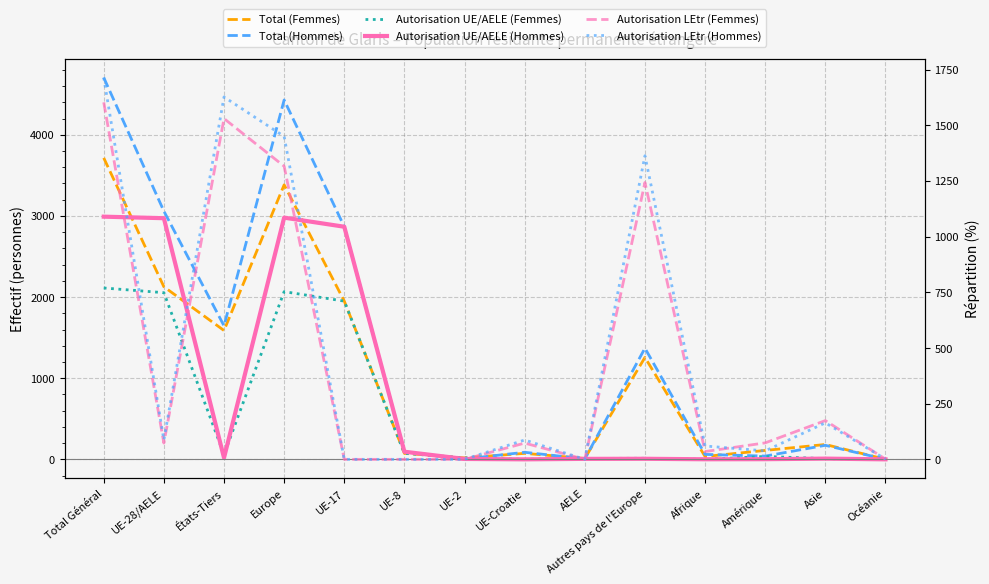

What is the label of the 11th point from the left?

Afrique